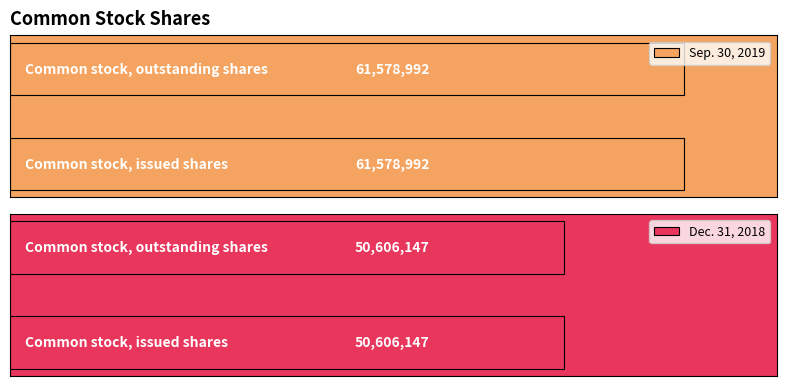

At which category is the sum across all series the highest?

Common stock, issued shares